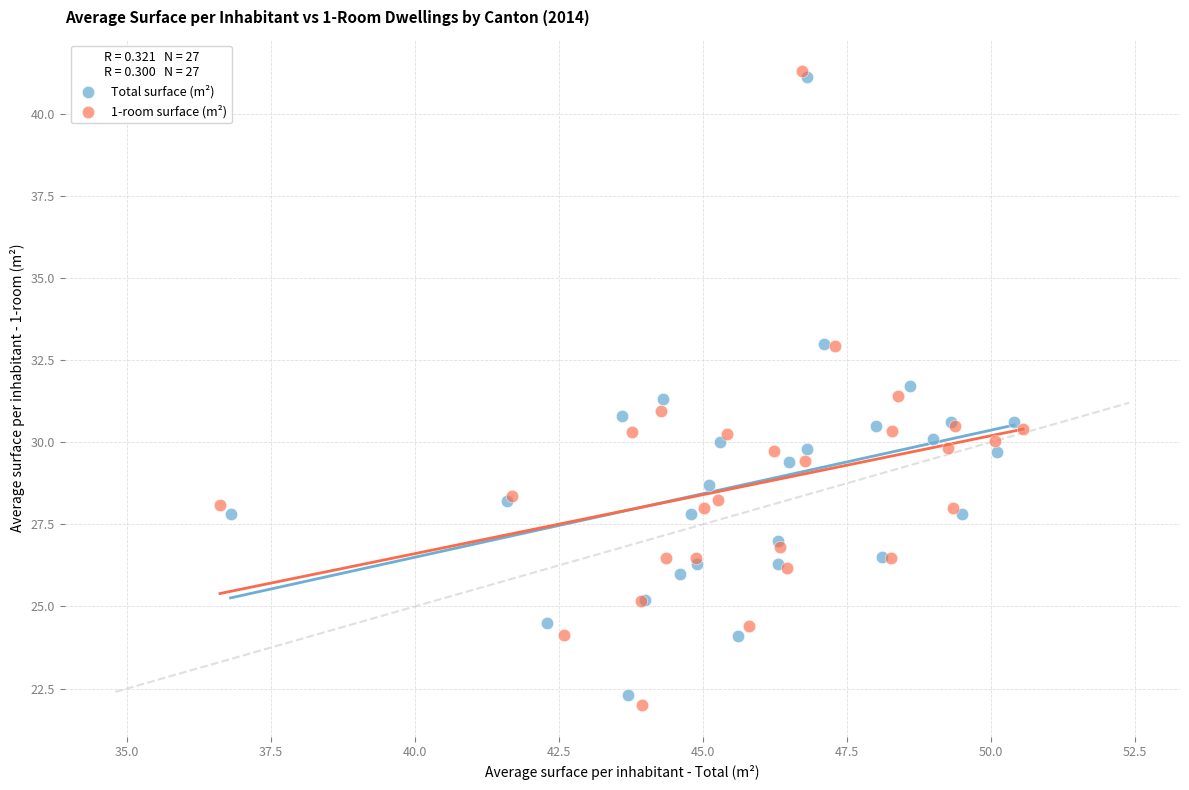

Which series has the widest spread of Y values?

1-room surface (m²)